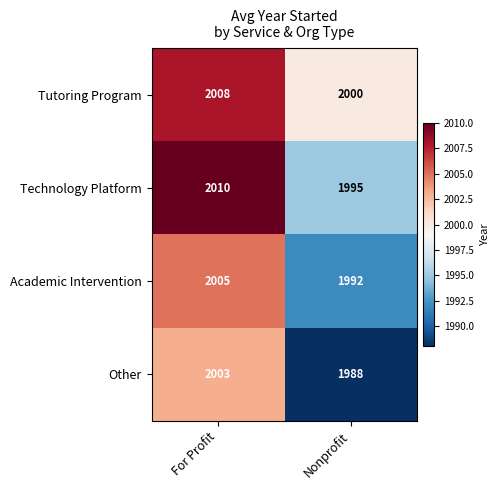

Reading left to right, list all the values displayed in this chart.

Tutoring Program: 2008	2000
Technology Platform: 2010	1995
Academic Intervention: 2005	1992
Other: 2003	1988